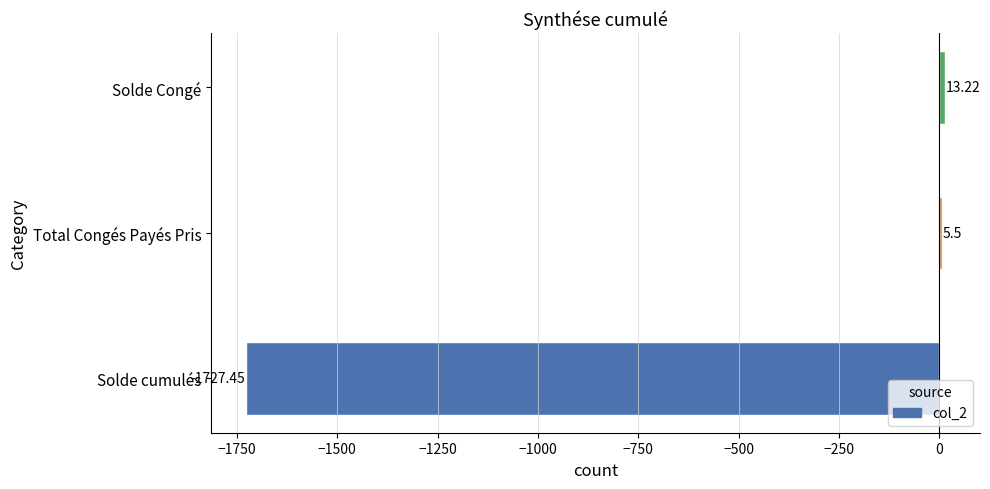

Where is the data nearest to the value -857?

Total Congés Payés Pris